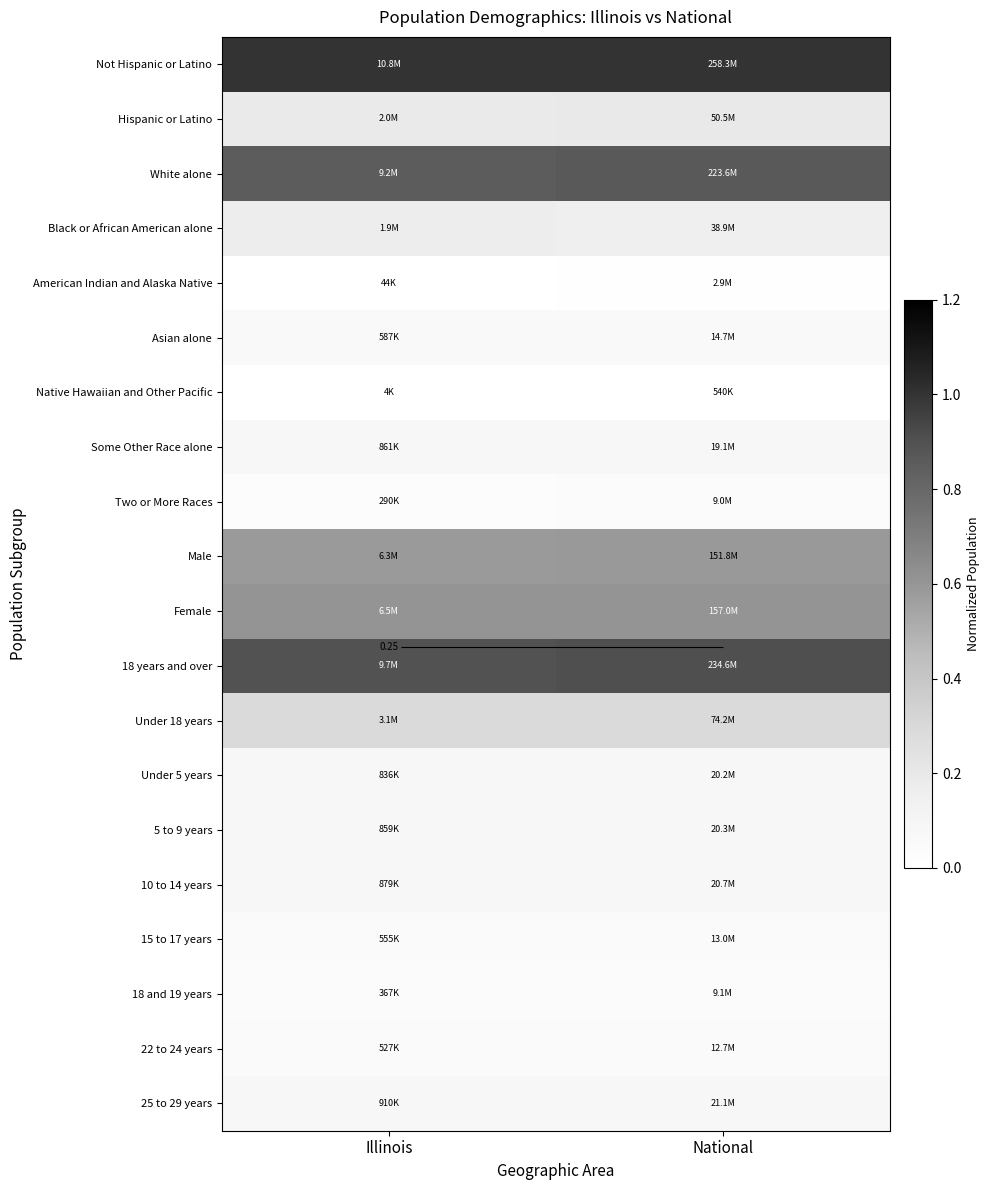

Is it true that Hispanic or Latino equals 0.2 at Illinois?

True